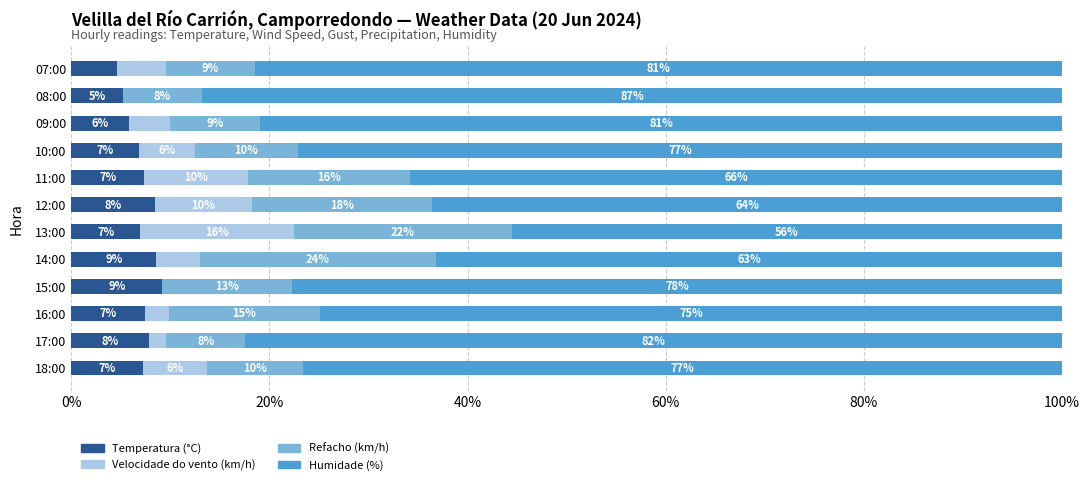

What is the total value across all series at 15:00?

100.0